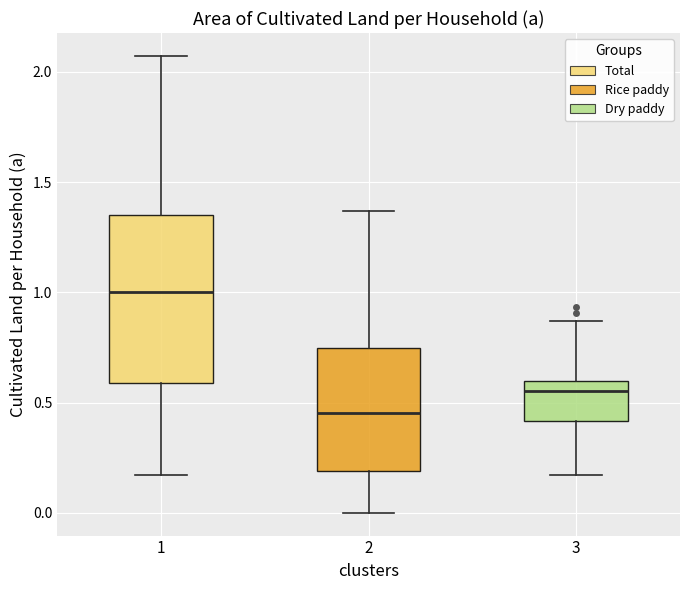

Which box is the tallest, from its lower edge to its upper edge?

1